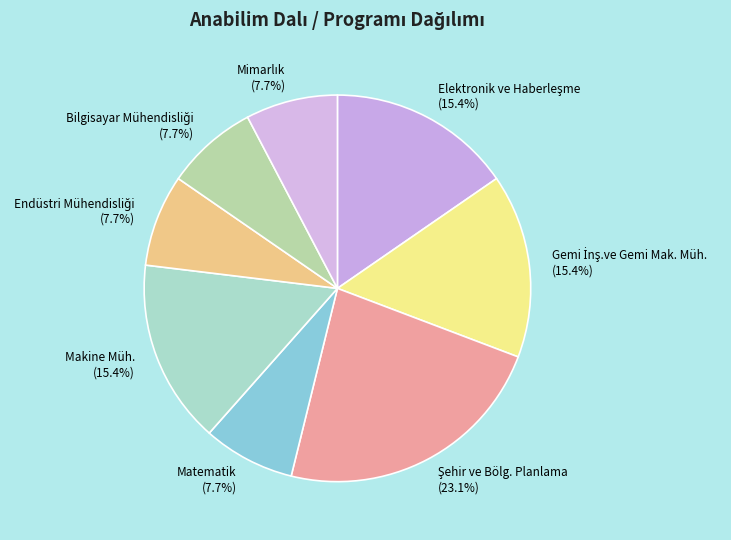

Is there any slice that represents more than half of the pie?

No